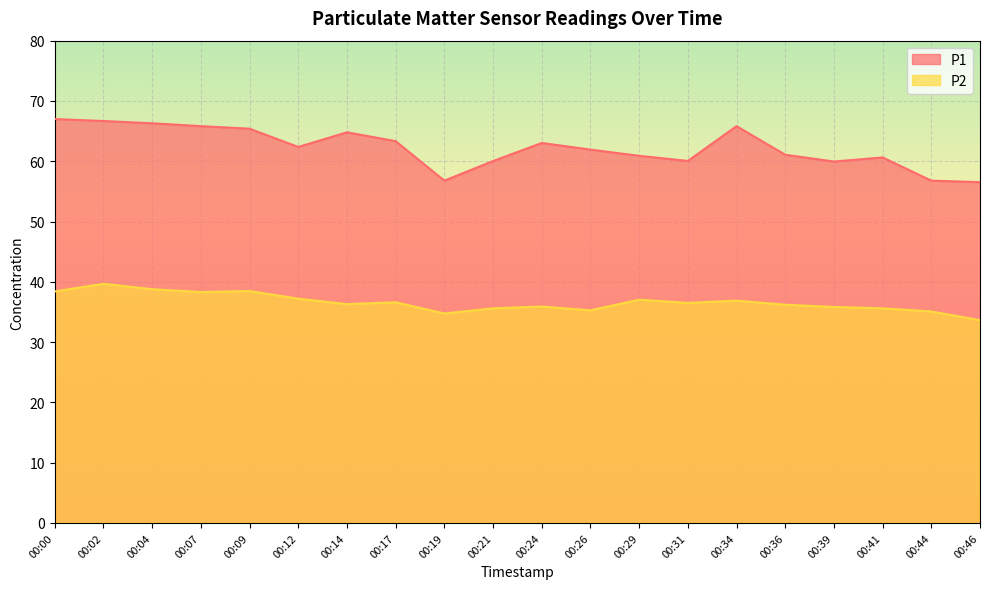

How many lines are shown in the chart?

2